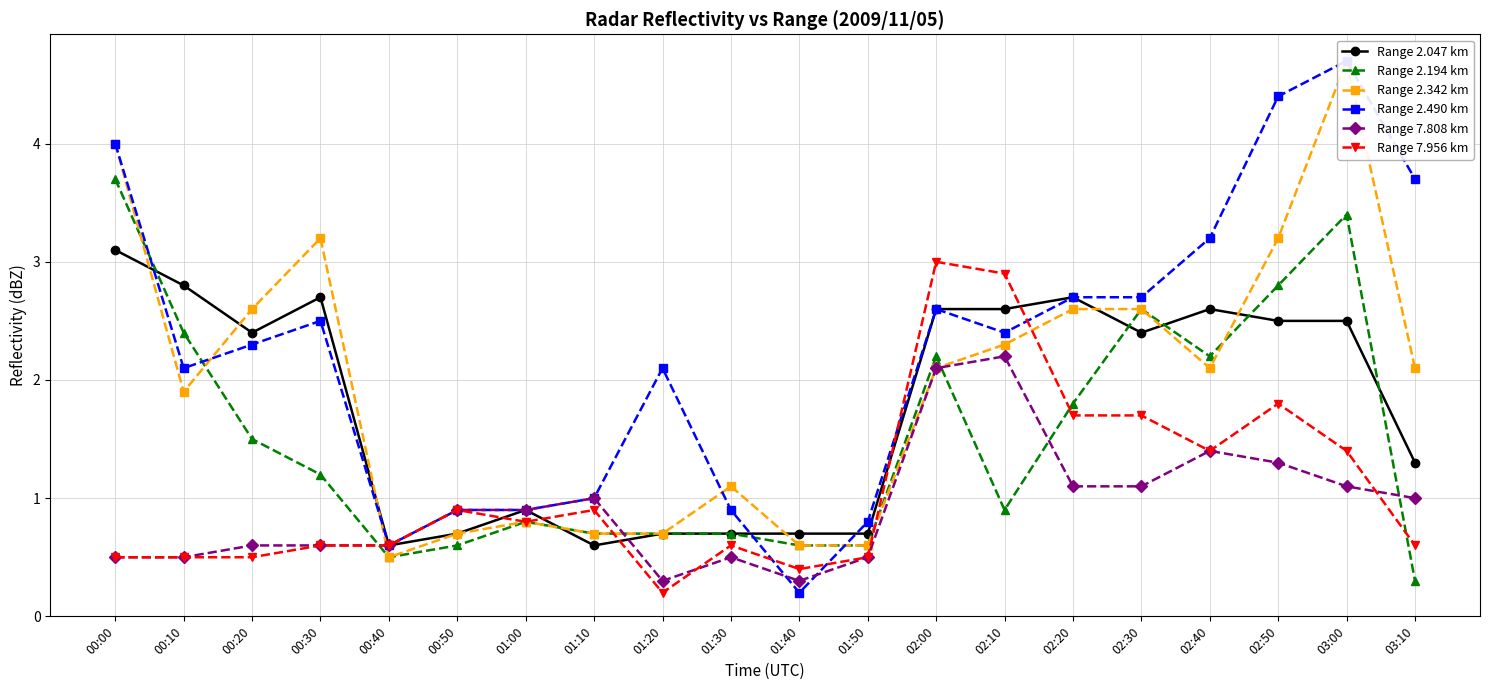

The Range 2.342 km series shows 0.7 at 01:20. True or false?

True